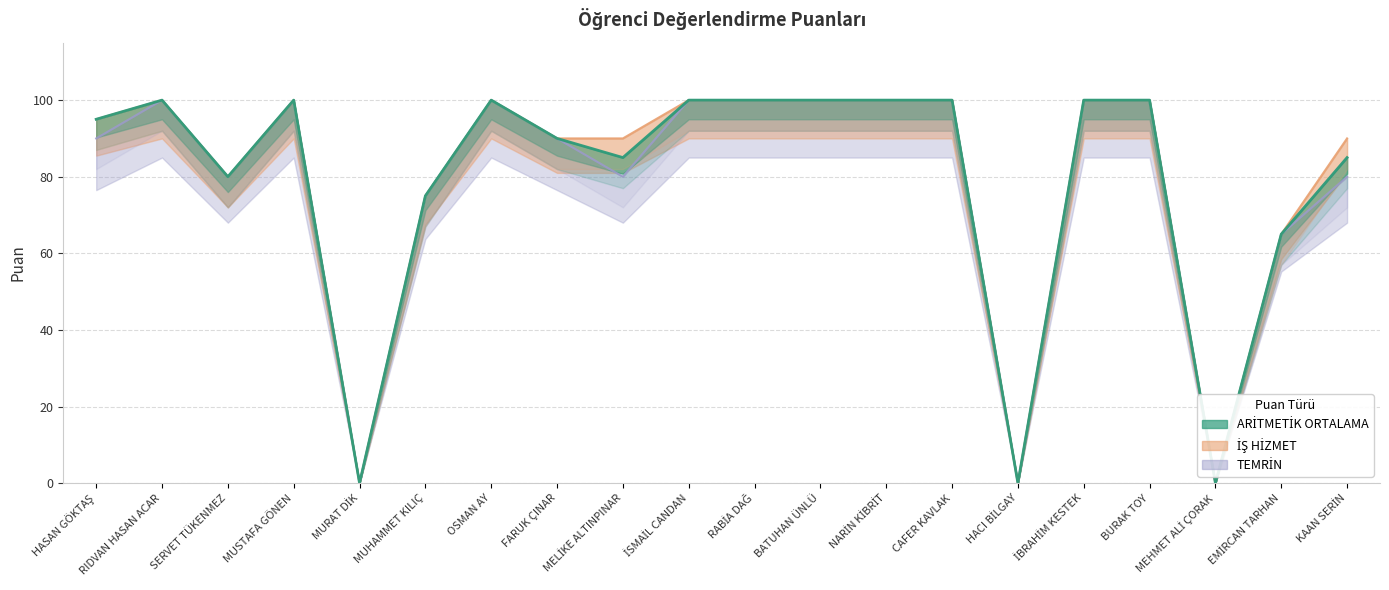

What is the label of the 13th point from the right?

FARUK ÇINAR